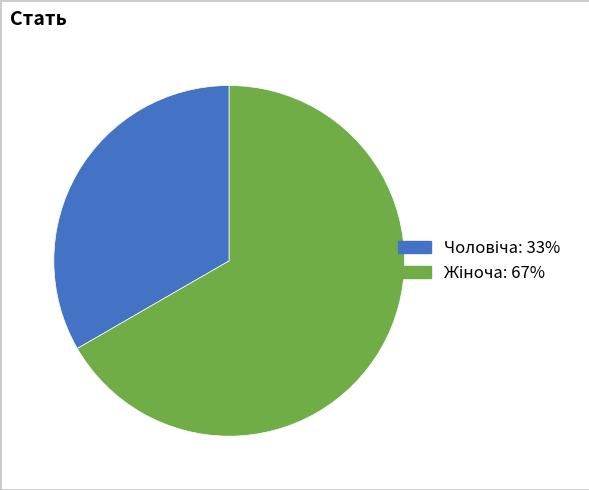

Is there a majority slice in this chart?

Yes